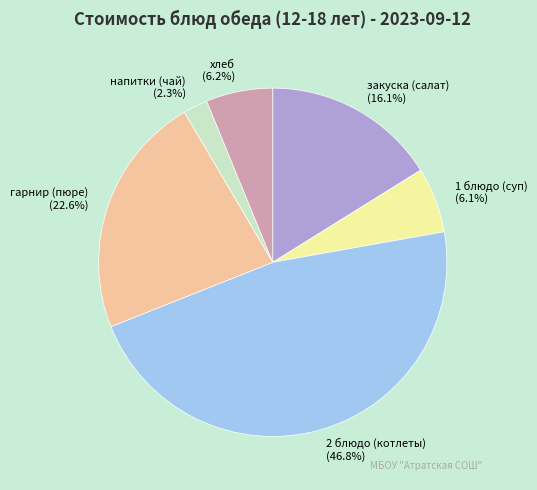

Does any single category account for the majority?

No